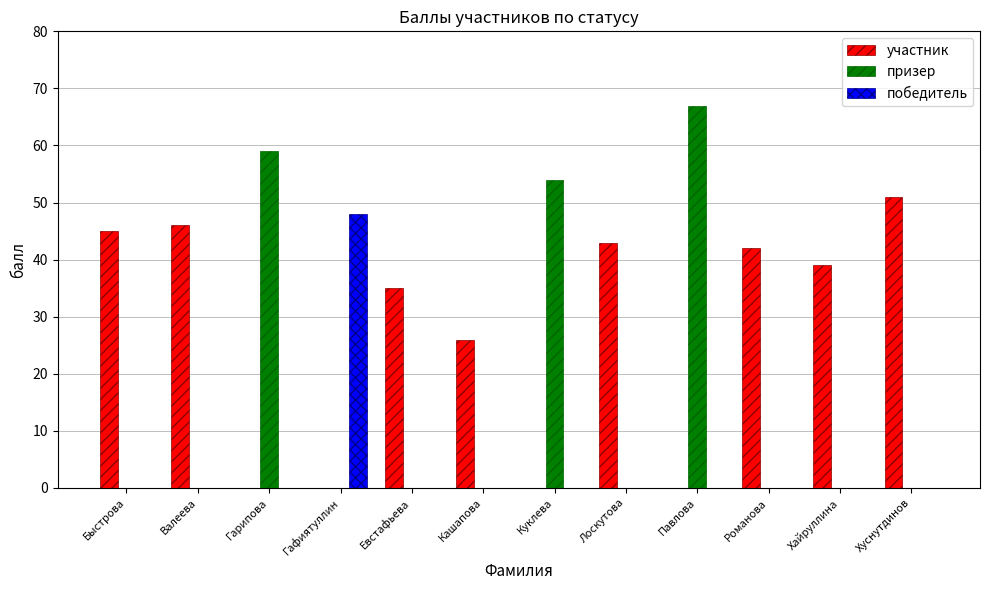

Reading right to left, what are all the values shown in this chart?

участник: Хуснутдинов=51	Хайруллина=39	Романова=42	Павлова=0	Лоскутова=43	Куклева=0	Кашапова=26	Евстафьева=35	Гафиятуллин=0	Гарипова=0	Валеева=46	Быстрова=45
призер: Хуснутдинов=0	Хайруллина=0	Романова=0	Павлова=67	Лоскутова=0	Куклева=54	Кашапова=0	Евстафьева=0	Гафиятуллин=0	Гарипова=59	Валеева=0	Быстрова=0
победитель: Хуснутдинов=0	Хайруллина=0	Романова=0	Павлова=0	Лоскутова=0	Куклева=0	Кашапова=0	Евстафьева=0	Гафиятуллин=48	Гарипова=0	Валеева=0	Быстрова=0